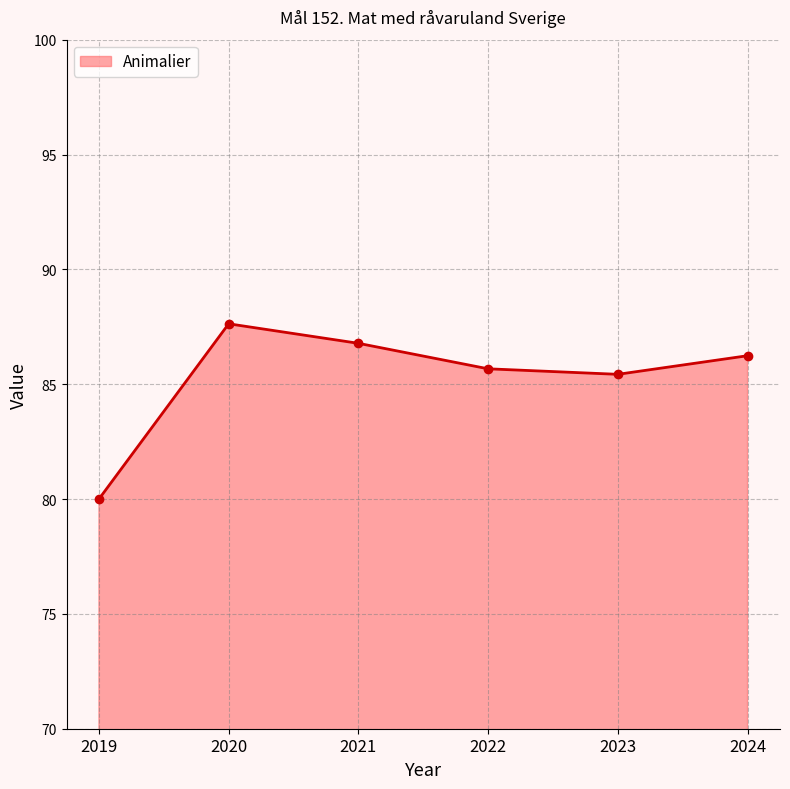

Reading left to right, extract all data points from this chart.

2019=80.0	2020=87.6	2021=86.8	2022=85.7	2023=85.4	2024=86.2